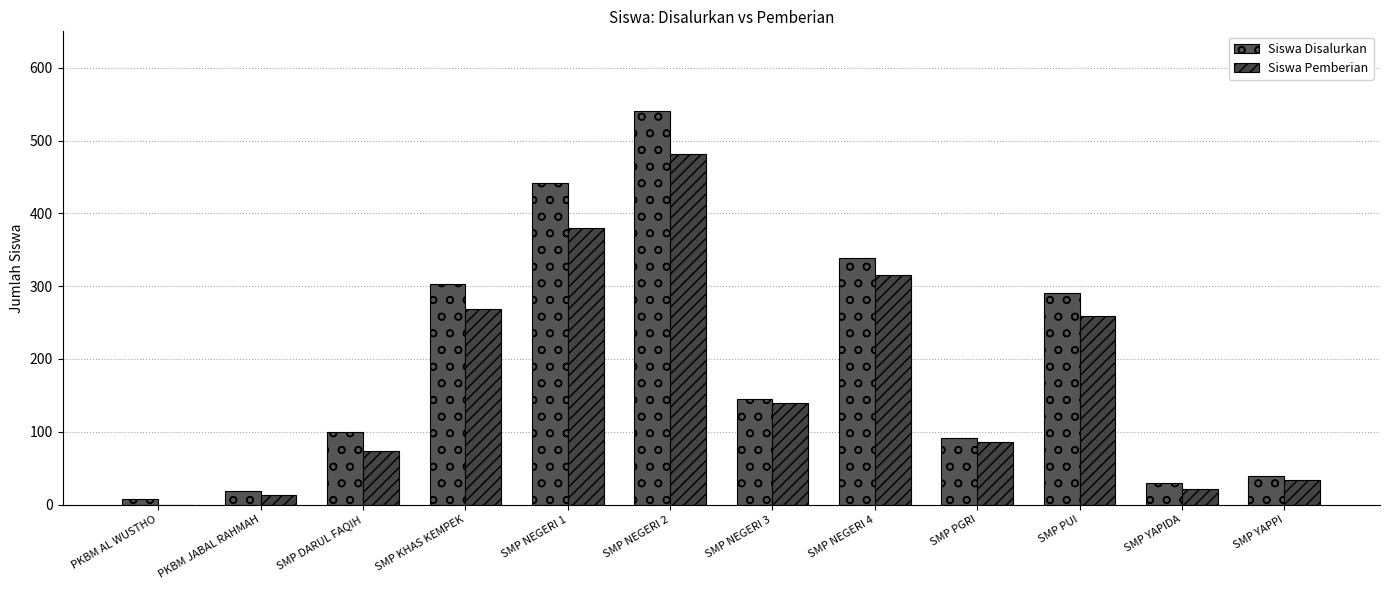

What is the difference between the Siswa Pemberian values at SMP YAPIDA and SMP YAPPI?

13